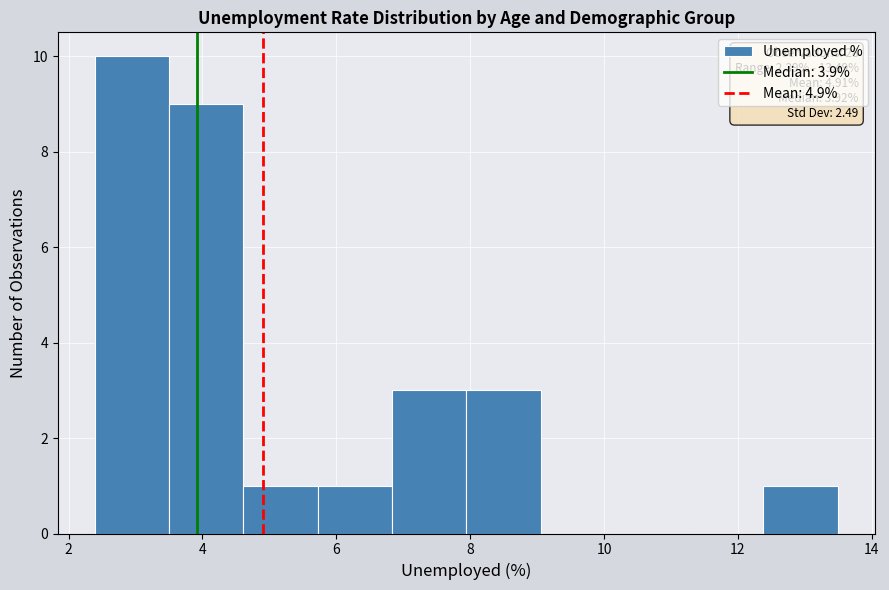

Which range on the x-axis has the tallest bar?

2.4 to 3.6